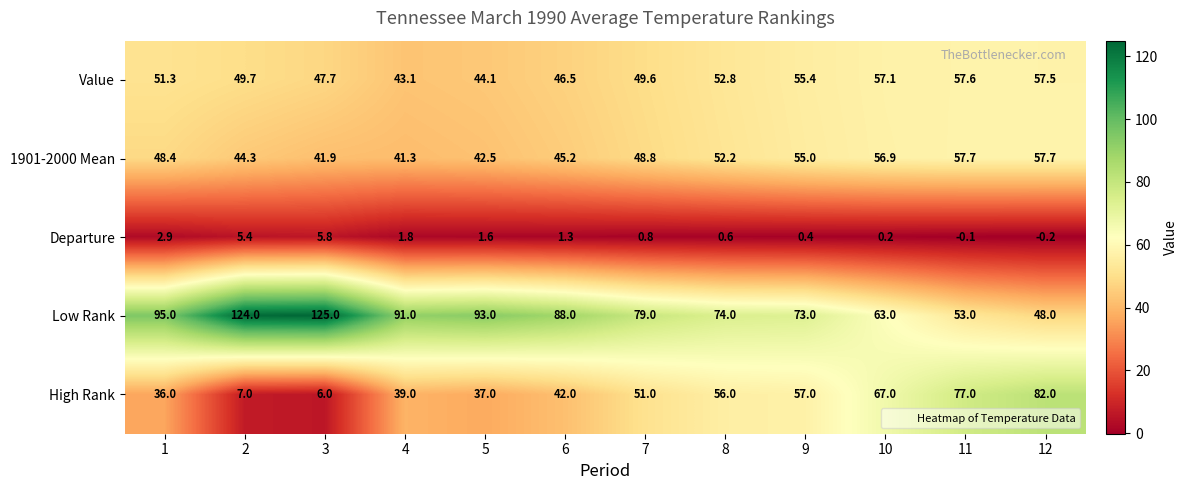

What is the average value of the Value series?

51.0